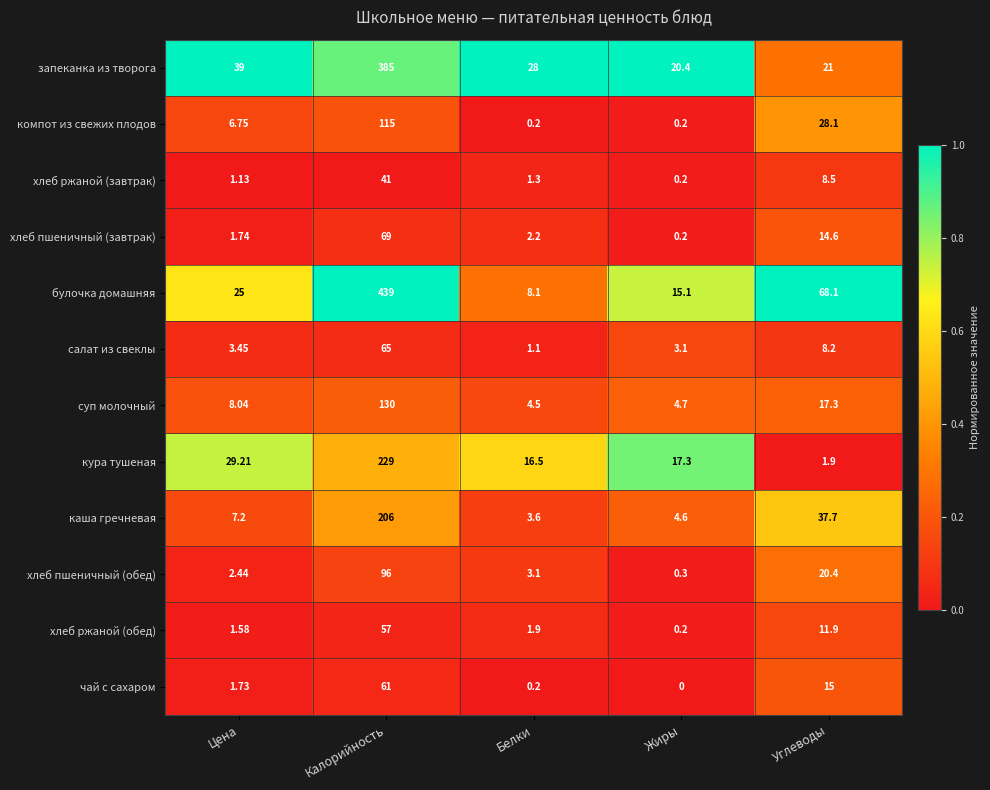

At which label does хлеб ржаной (обед) reach its peak?

Калорийность